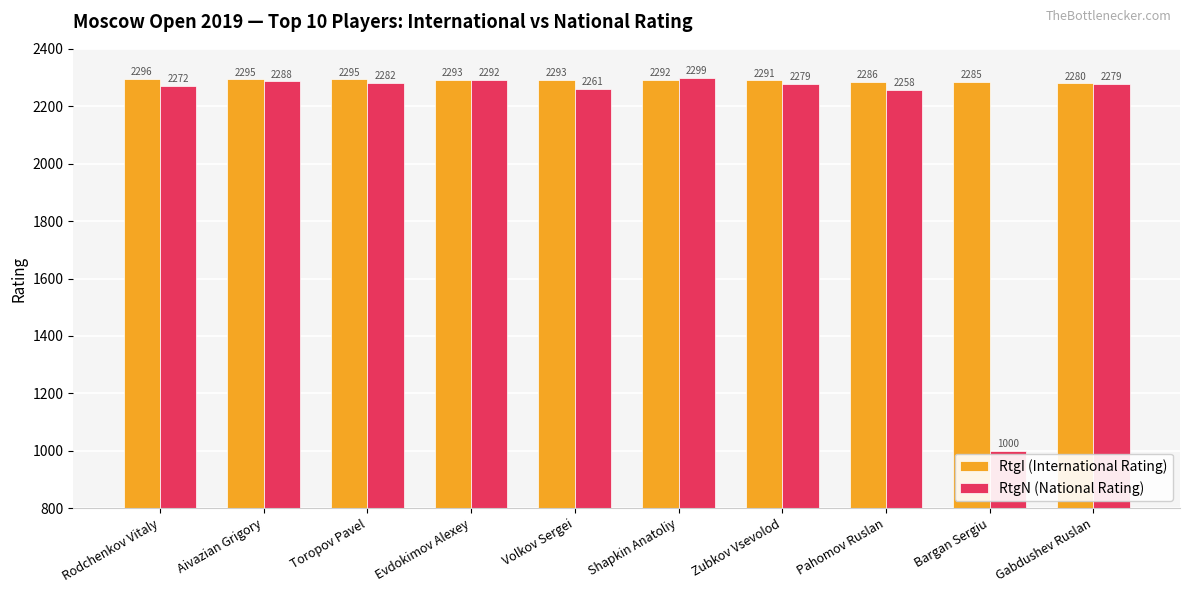

What is the sum of the RtgN (National Rating) values at Shapkin Anatoliy and Toropov Pavel?

4581